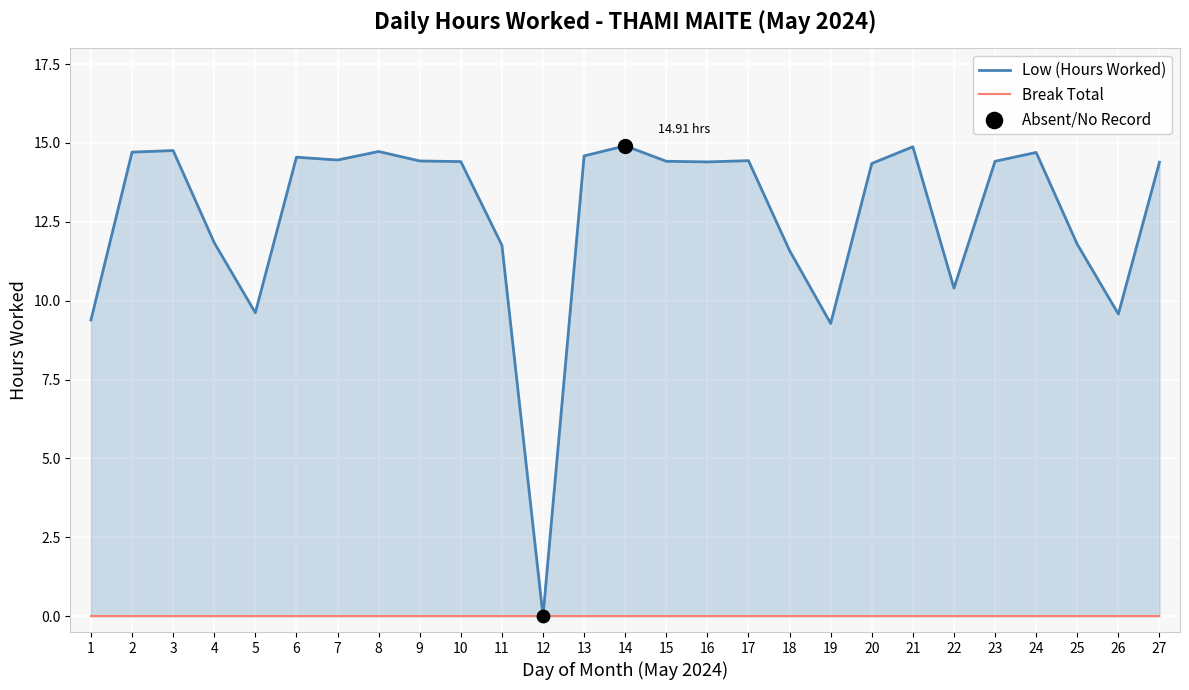

What is the total value across all series at 13?

14.6